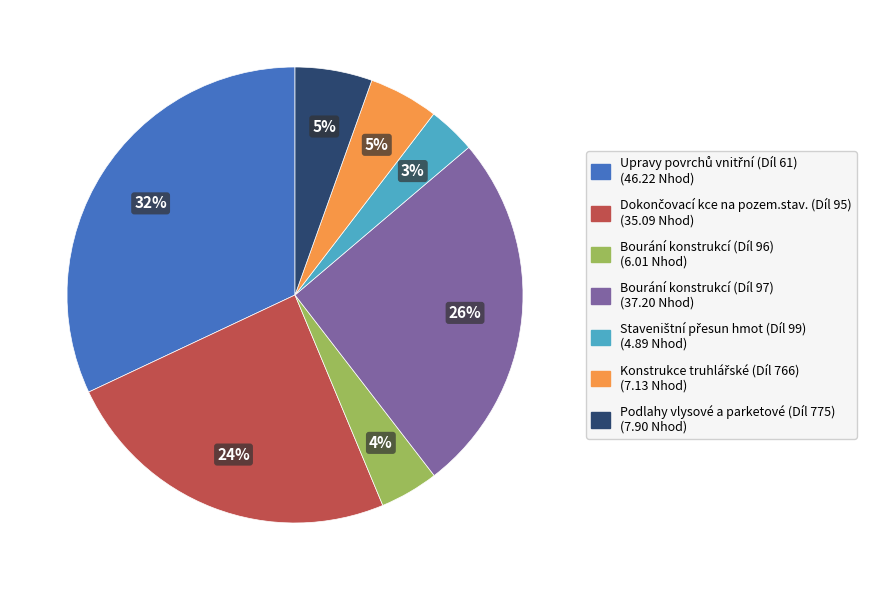

To the nearest percent, what is the difference between the Podlahy vlysové a parketové (Díl 775) and Bourání konstrukcí (Díl 96) slice percentages?

1%